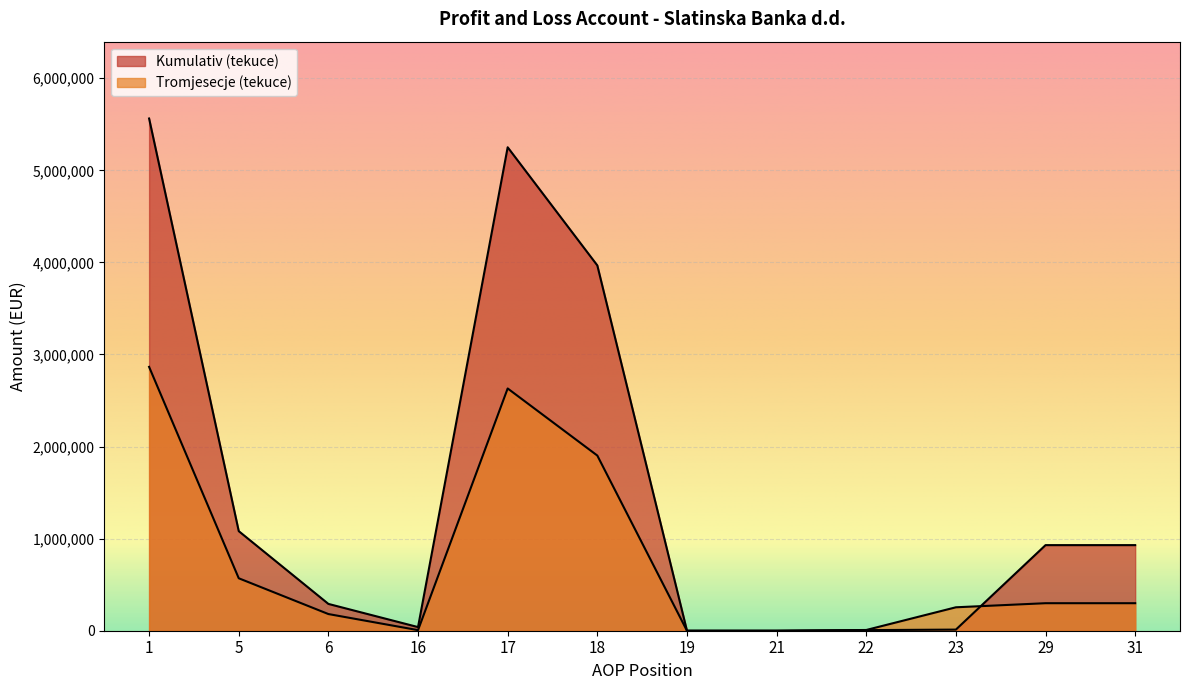

What is the difference between the maximum and minimum values in the Kumulativ (tekuce) series?

5562852